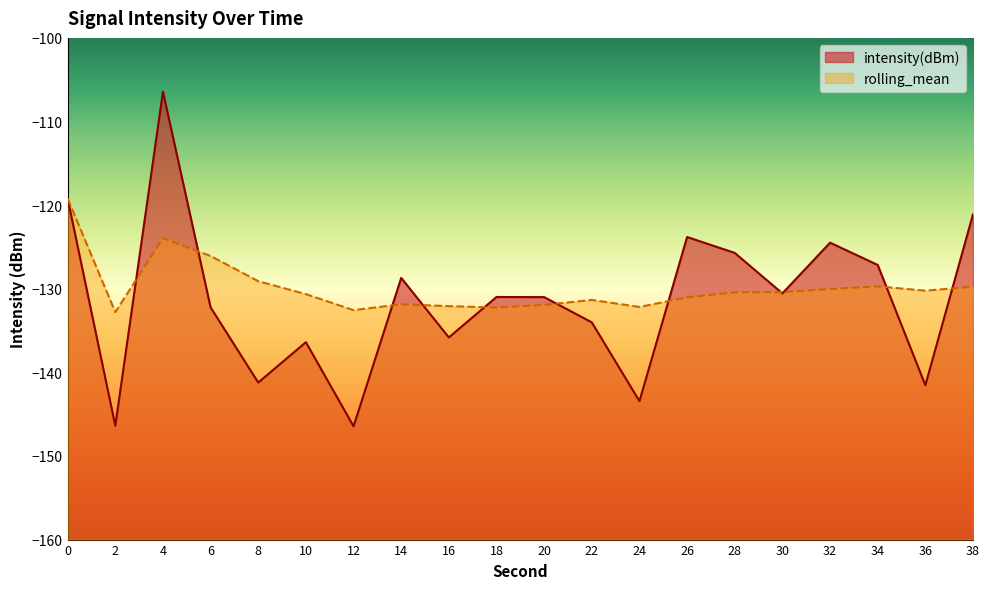

What is the difference between the second highest and second lowest values in the rolling_mean series?

8.6